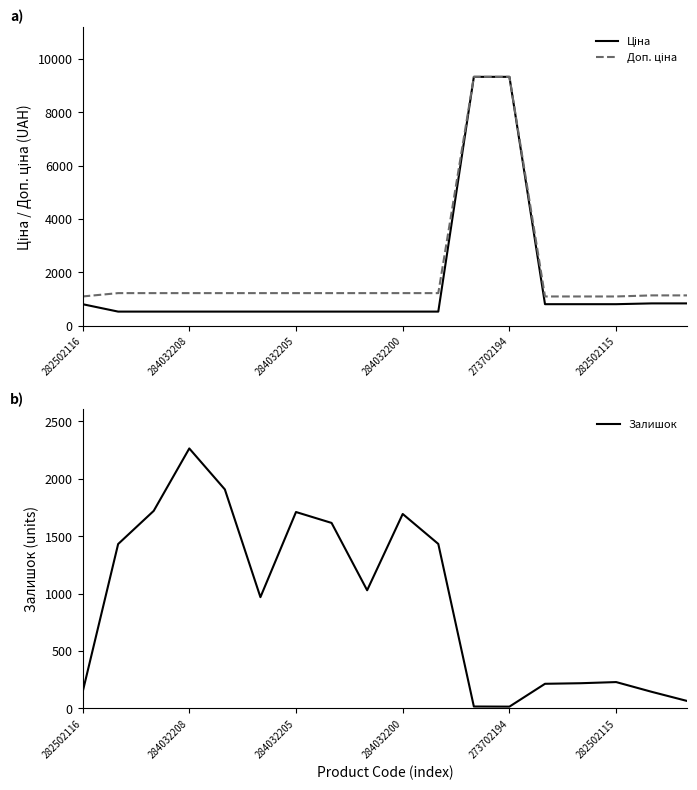

The Залишок series shows 229 at 282502115. True or false?

True